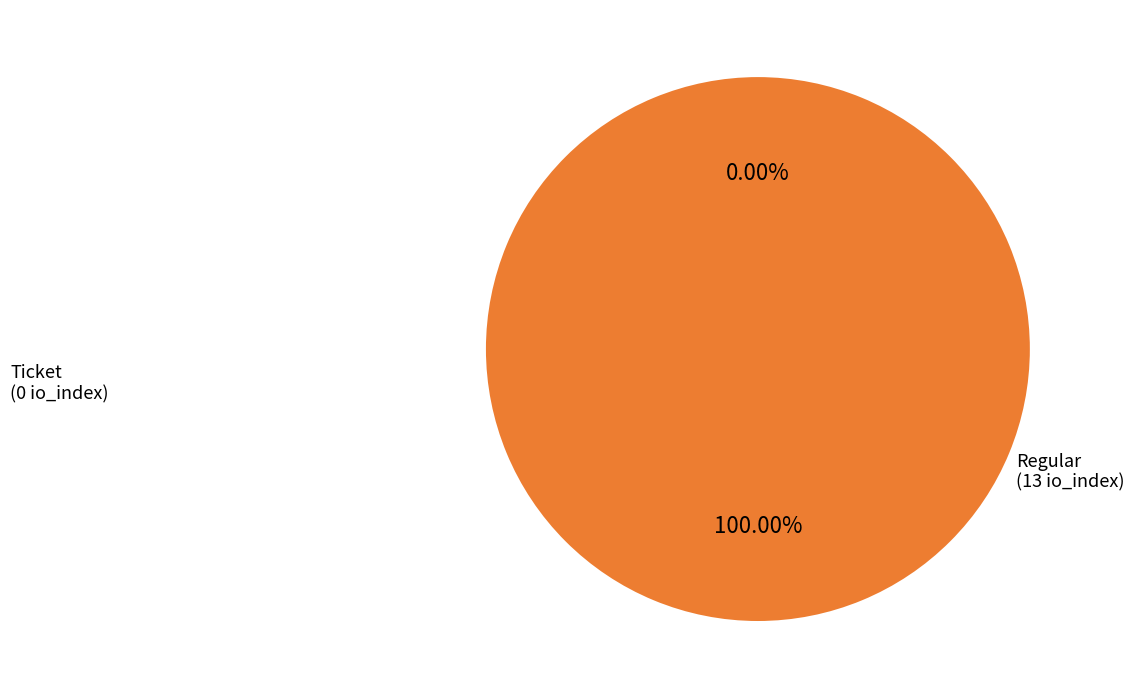

To the nearest percent, what is the difference between the largest and smallest slice percentages?

100%